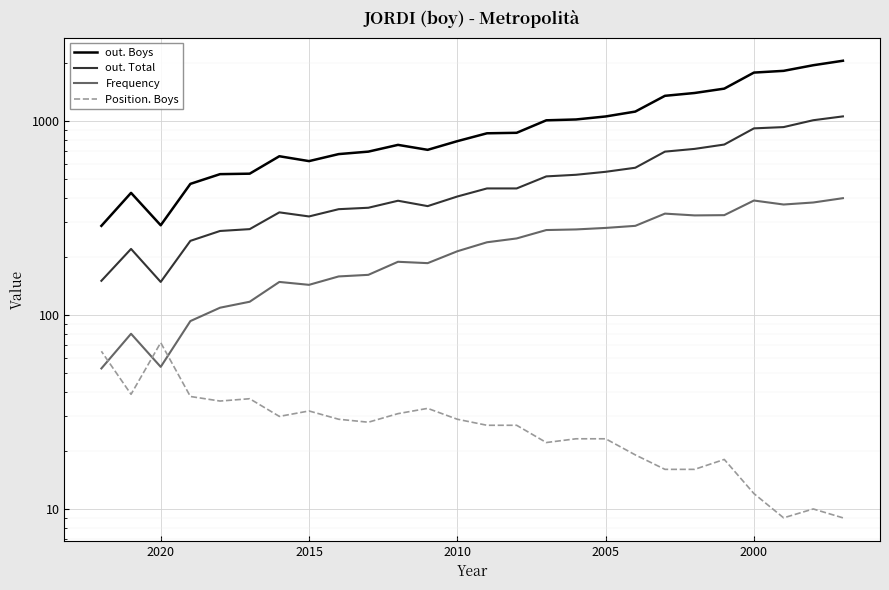

True or false: Frequency and out. Total intersect in this chart.

False